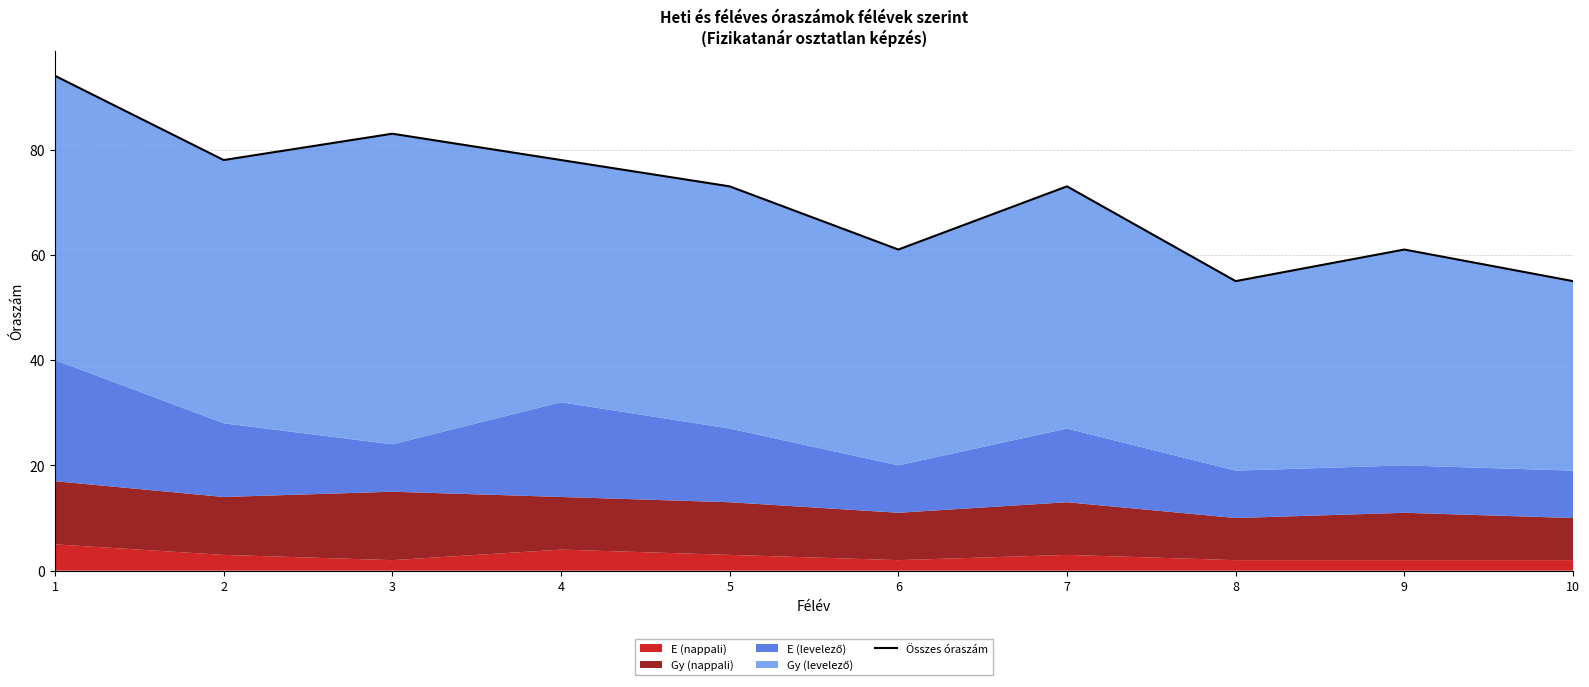

Is it true that the value at 6 is 83?

False